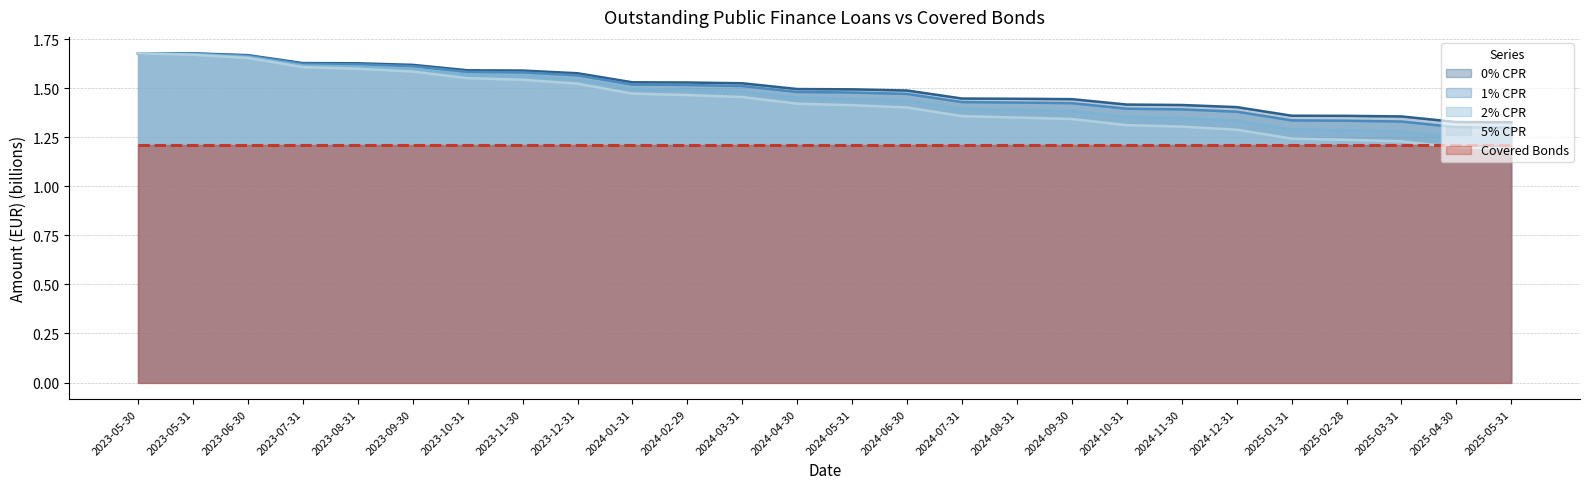

Count the number of categories in the chart.

26